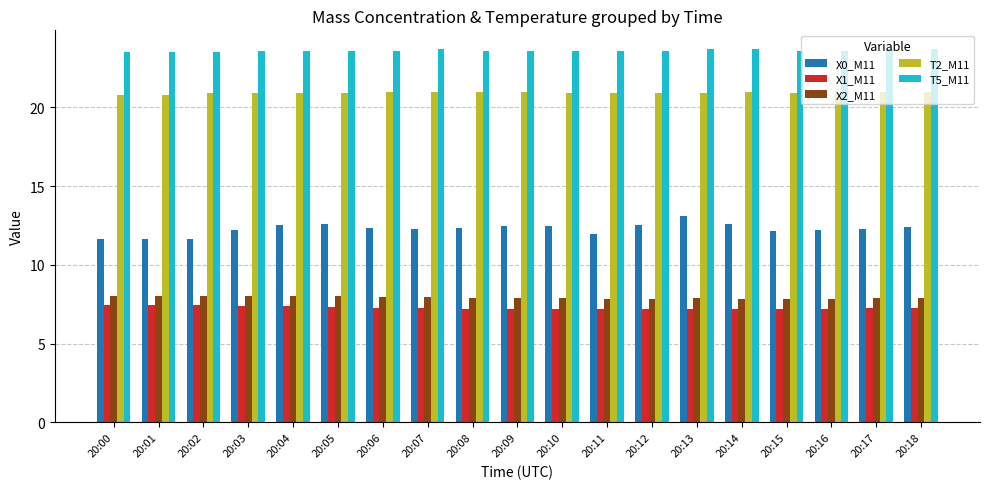

How many bars are there in total?

95